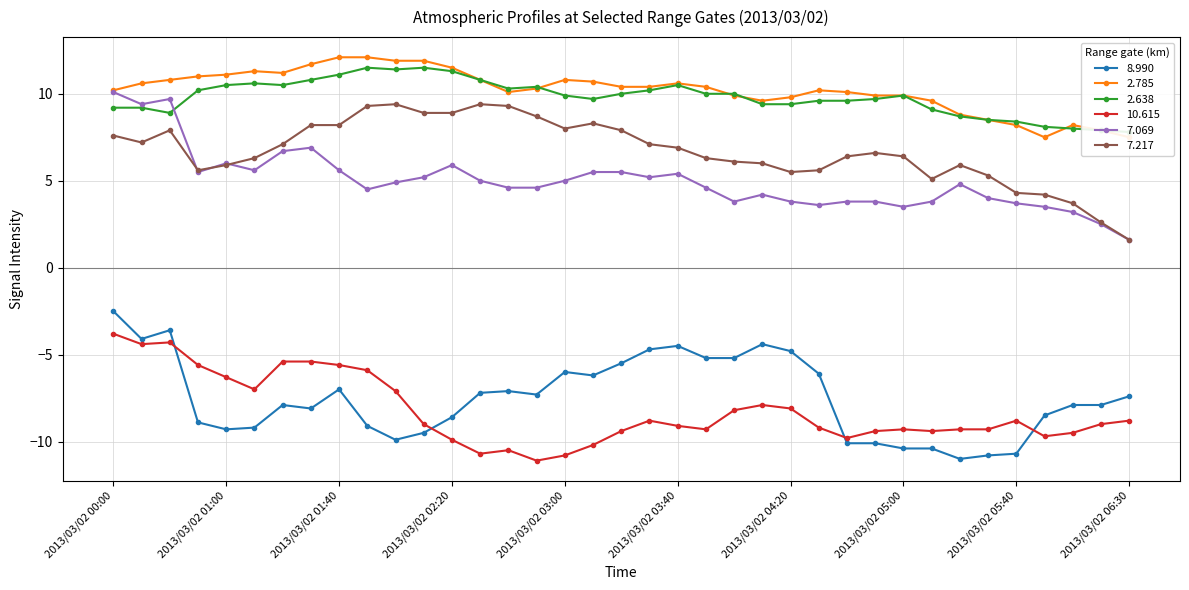

What is the label of the 19th point from the left?

2013/03/02 03:20